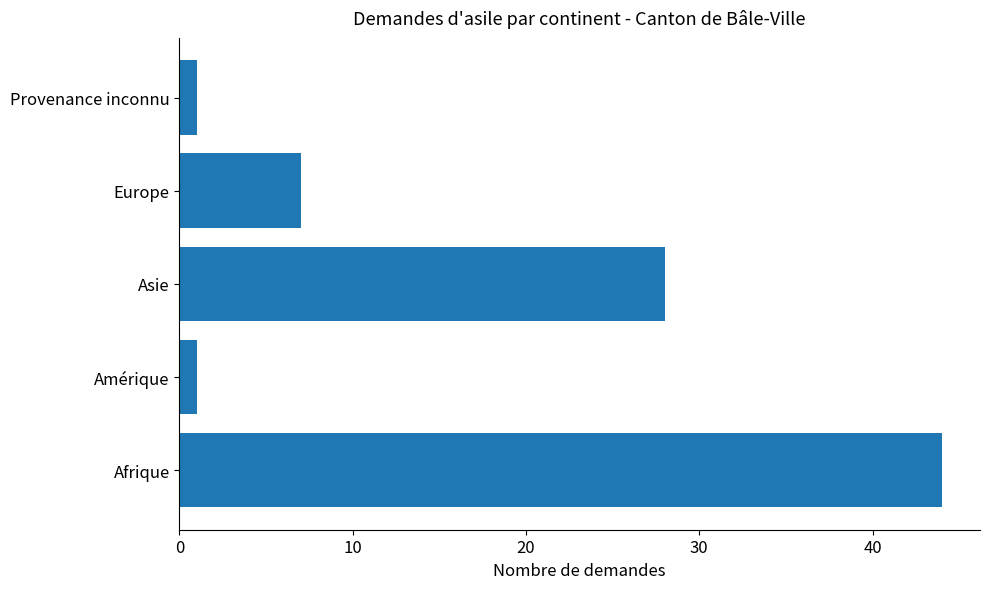

At which label is the value closest to 22?

Asie